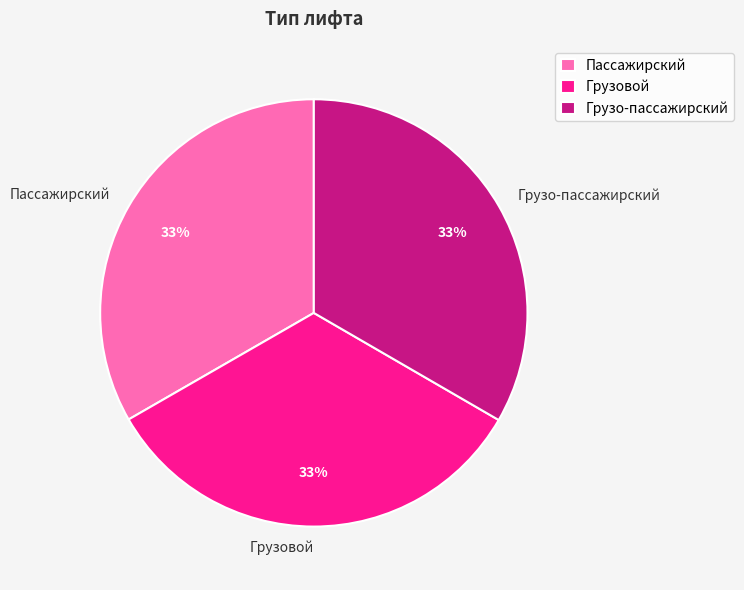

Is the sum of Грузо-пассажирский and Пассажирский greater than half?

Yes